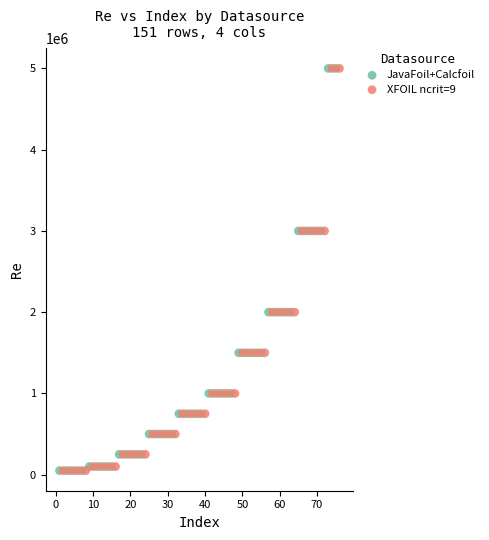

What are all the series names shown in the legend?

JavaFoil+Calcfoil, XFOIL ncrit=9